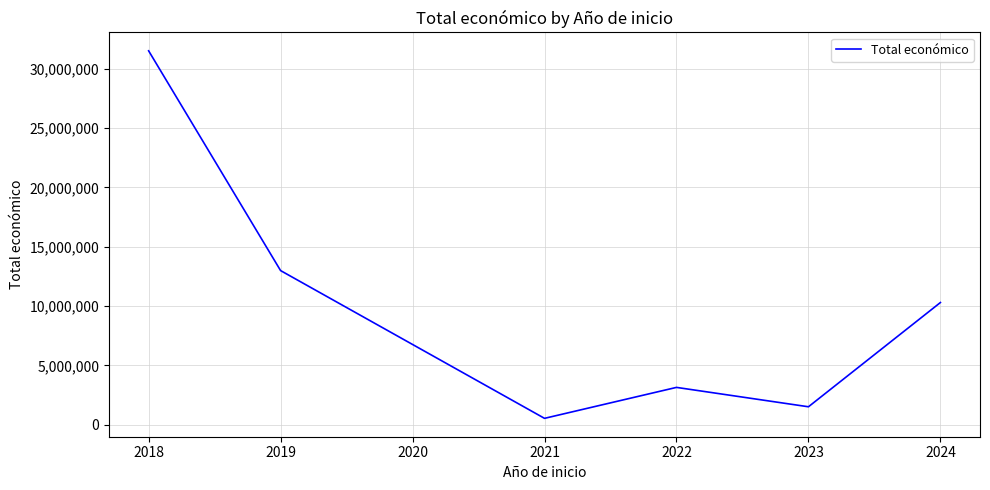

At which category does the data reach its first local peak?

2022